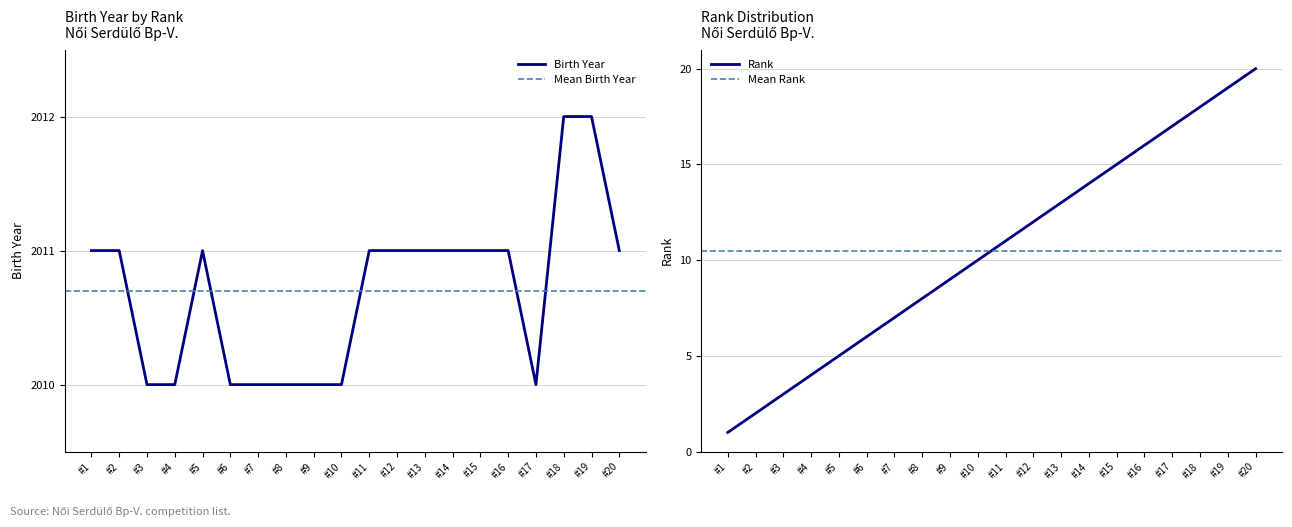

What is the maximum value for Birth Year?

2012